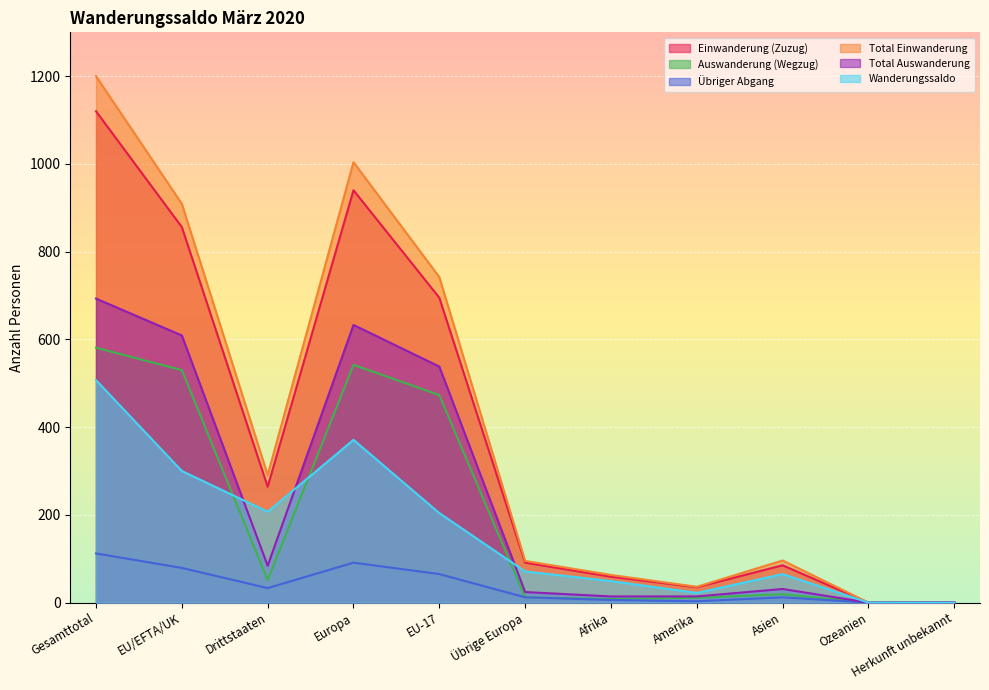

The value of Übriger Abgang at Ozeanien is 0. True or false?

True